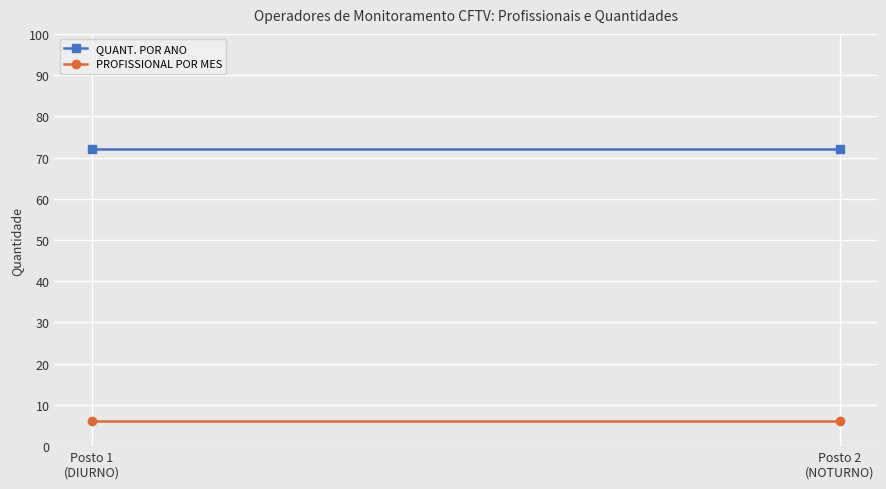

Count the number of data series in this chart.

2